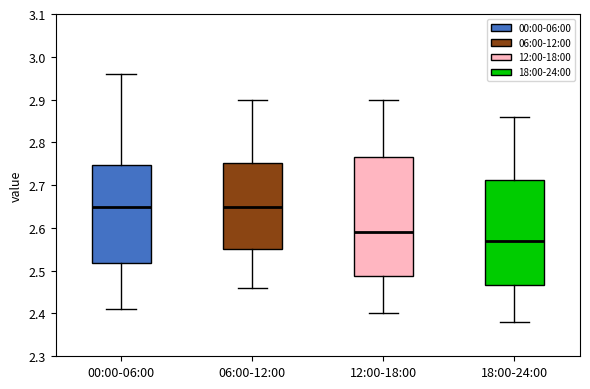

Which box's median line is the lowest?

18:00-24:00